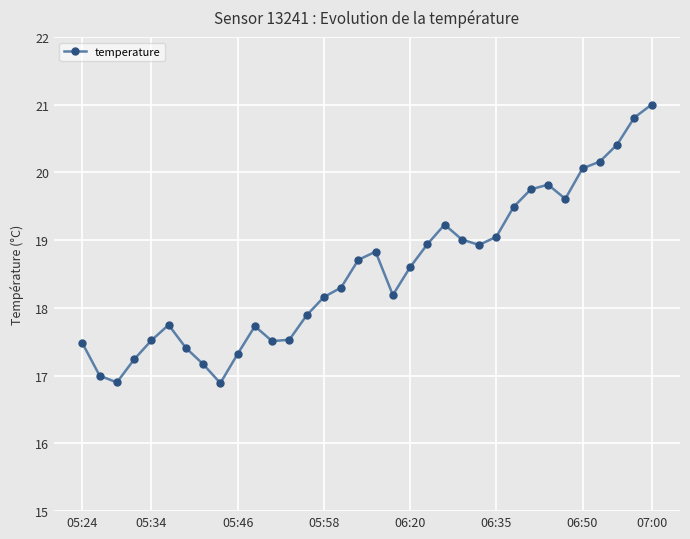

What is the maximum value shown in the chart?

21.0